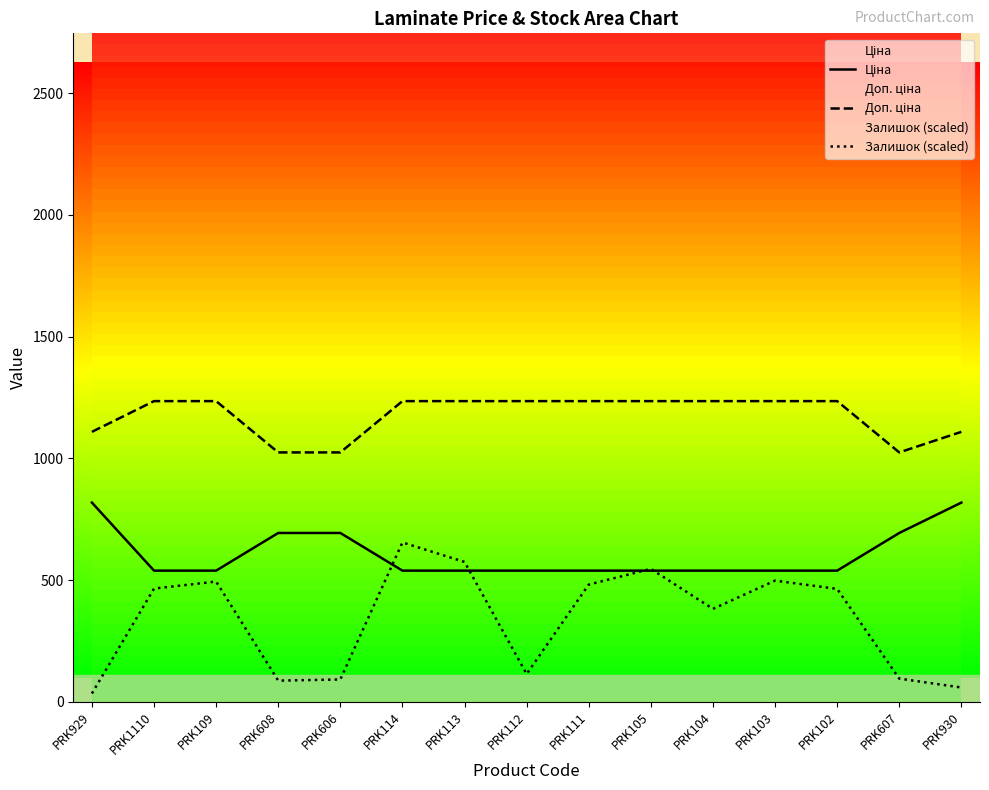

What is the difference between the second highest and second lowest values in the Доп. ціна series?

210.8